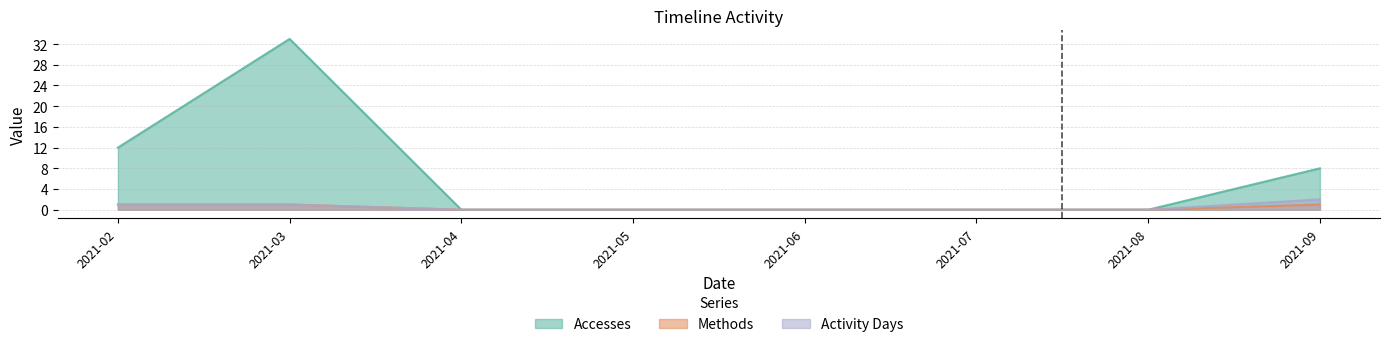

The value of Methods at 2021-05 is 0. True or false?

False